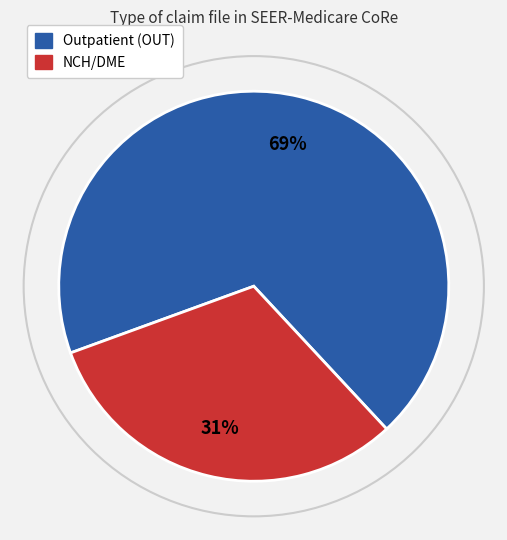

Does Outpatient (OUT) account for over 50% of the chart?

Yes